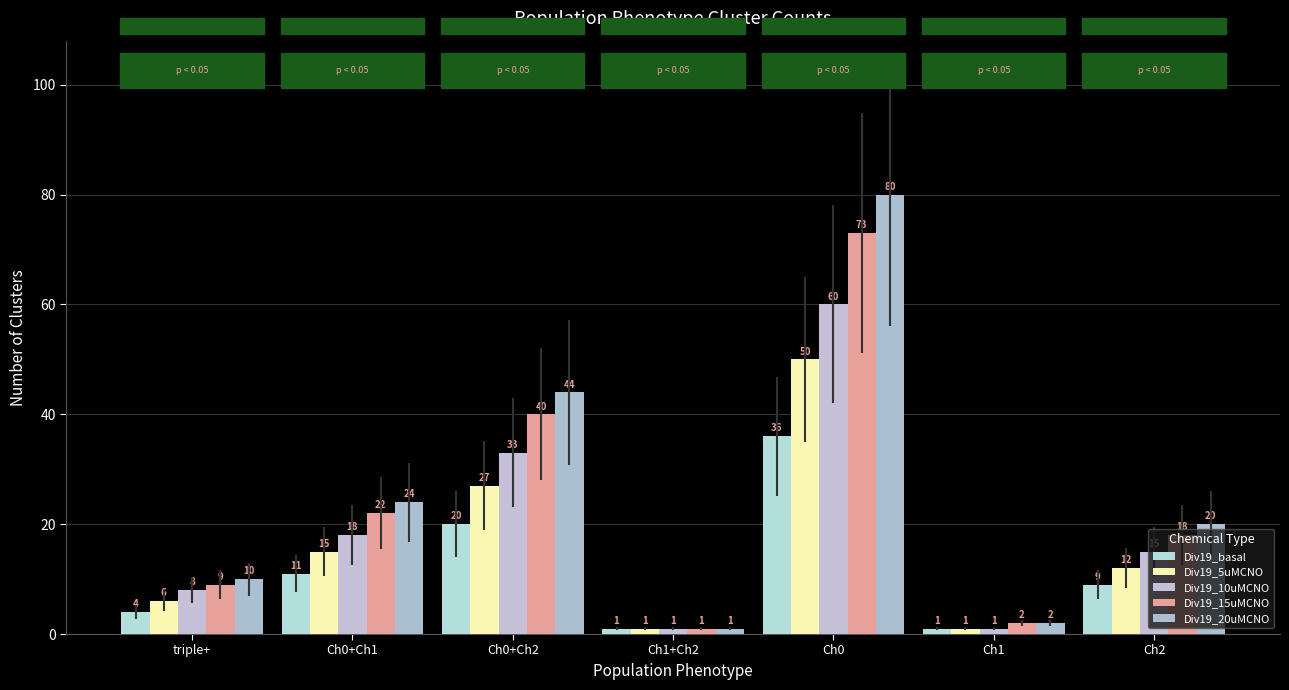

What is the value of the Div19_10uMCNO bar at the 6th from the left?

1